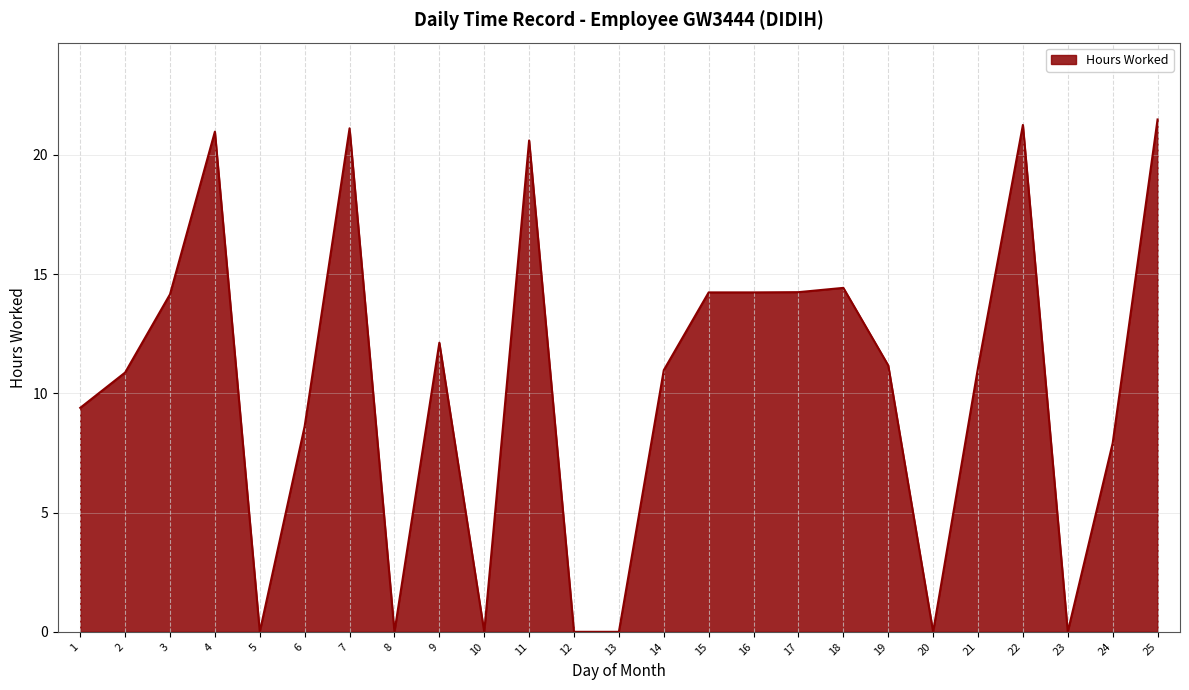

Is it true that the value at 23 is -6.7?

False